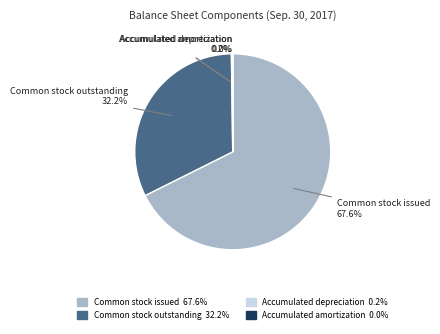

Is it true that Common stock outstanding is 32% of the pie?

True